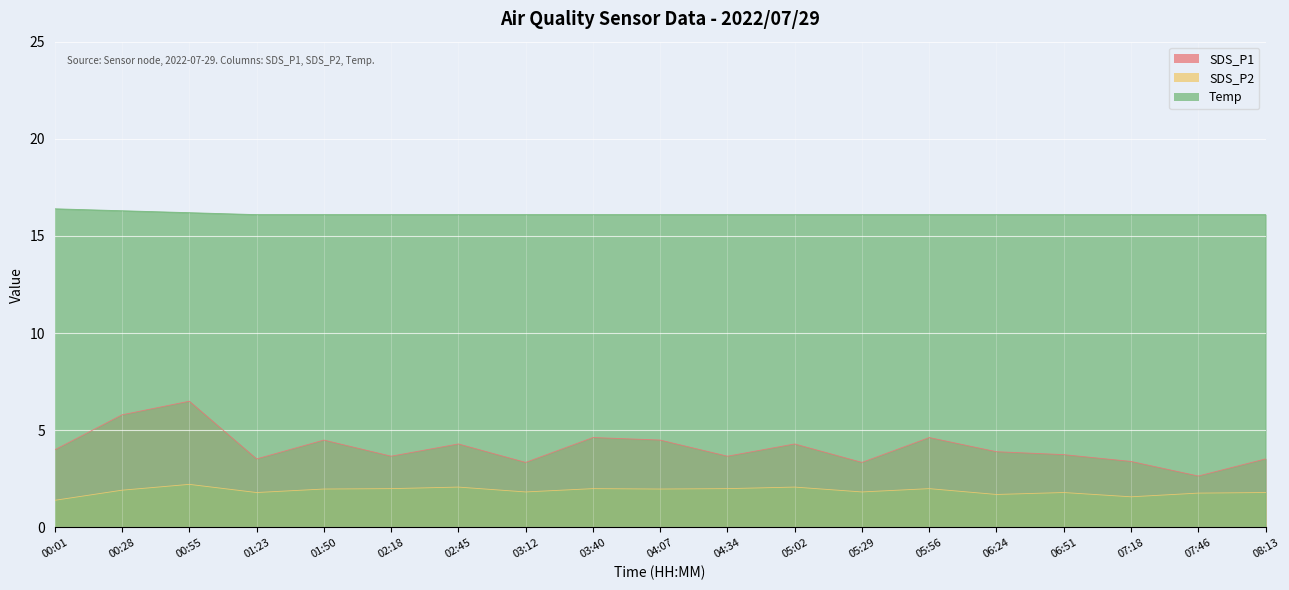

Reading left to right, list all the values displayed in this chart.

SDS_P1: 00:01=4.0	00:28=5.8	00:55=6.5	01:23=3.5	01:50=4.5	02:18=3.7	02:45=4.3	03:12=3.4	03:40=4.6	04:07=4.5	04:34=3.7	05:02=4.3	05:29=3.4	05:56=4.6	06:24=3.9	06:51=3.8	07:18=3.4	07:46=2.6	08:13=3.5
SDS_P2: 00:01=1.4	00:28=1.9	00:55=2.2	01:23=1.8	01:50=2.0	02:18=2.0	02:45=2.1	03:12=1.8	03:40=2.0	04:07=2.0	04:34=2.0	05:02=2.1	05:29=1.8	05:56=2.0	06:24=1.7	06:51=1.8	07:18=1.6	07:46=1.8	08:13=1.8
Temp: 00:01=16.4	00:28=16.3	00:55=16.2	01:23=16.1	01:50=16.1	02:18=16.1	02:45=16.1	03:12=16.1	03:40=16.1	04:07=16.1	04:34=16.1	05:02=16.1	05:29=16.1	05:56=16.1	06:24=16.1	06:51=16.1	07:18=16.1	07:46=16.1	08:13=16.1